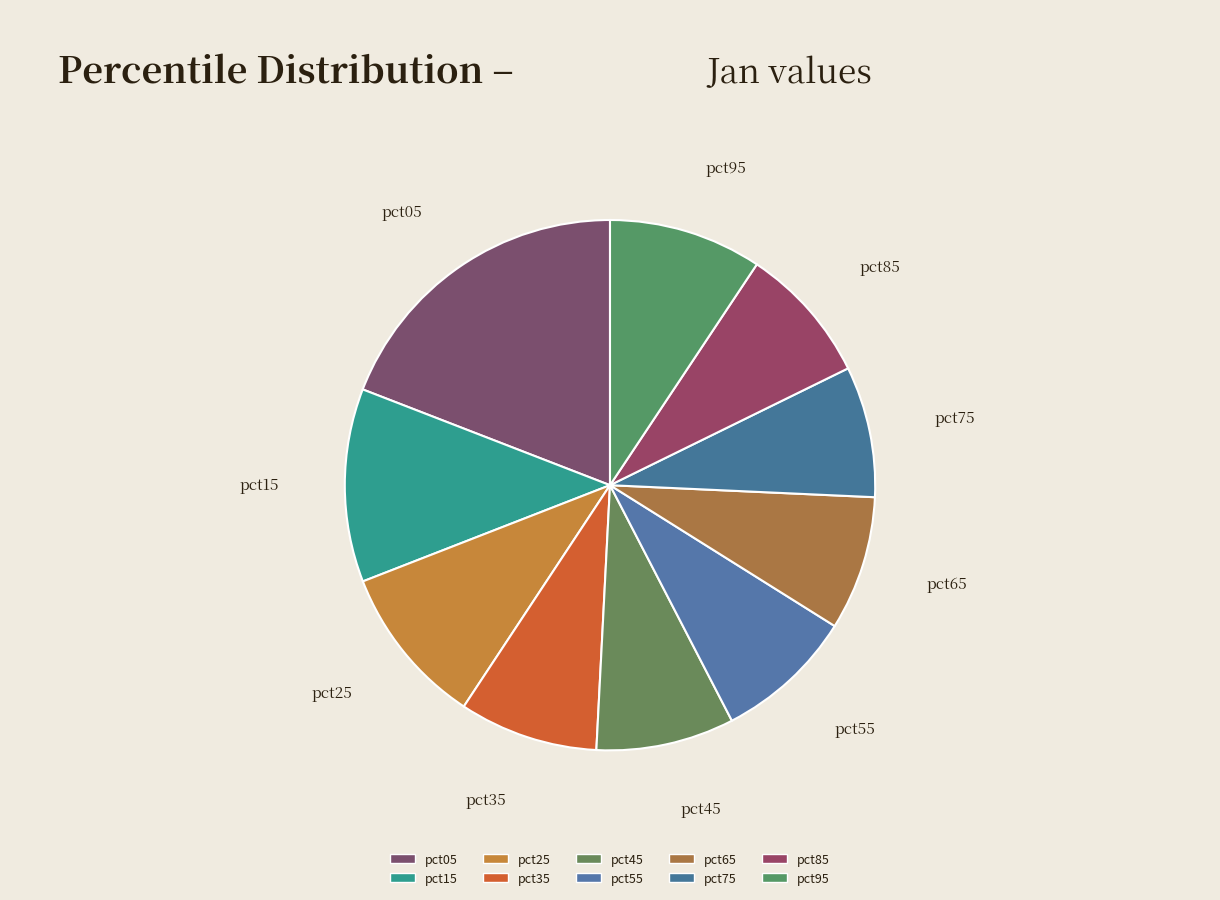

Between pct05 and pct75, which is larger?

pct05